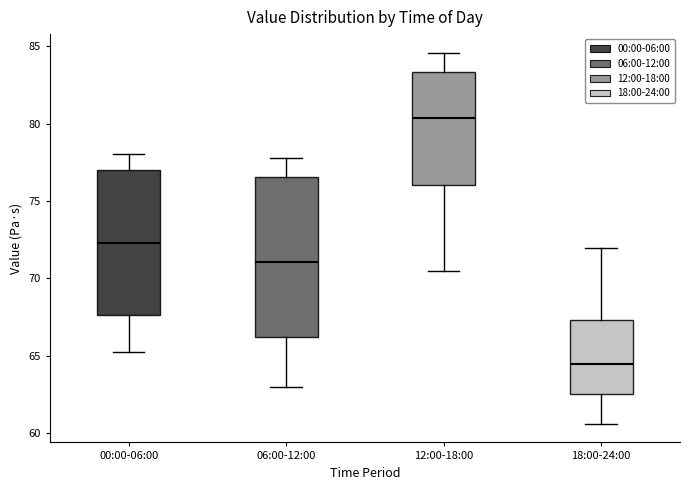

Which box's median line is the lowest?

18:00-24:00